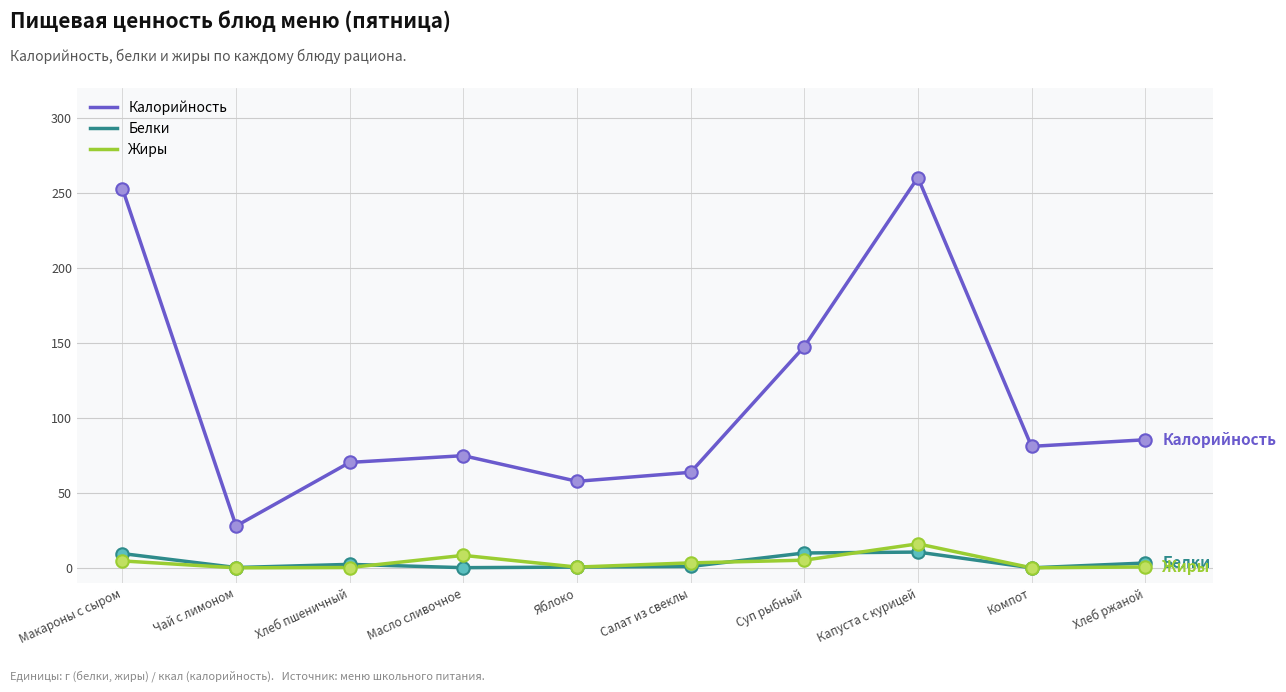

At how many categories does at least one series exceed 213?

2